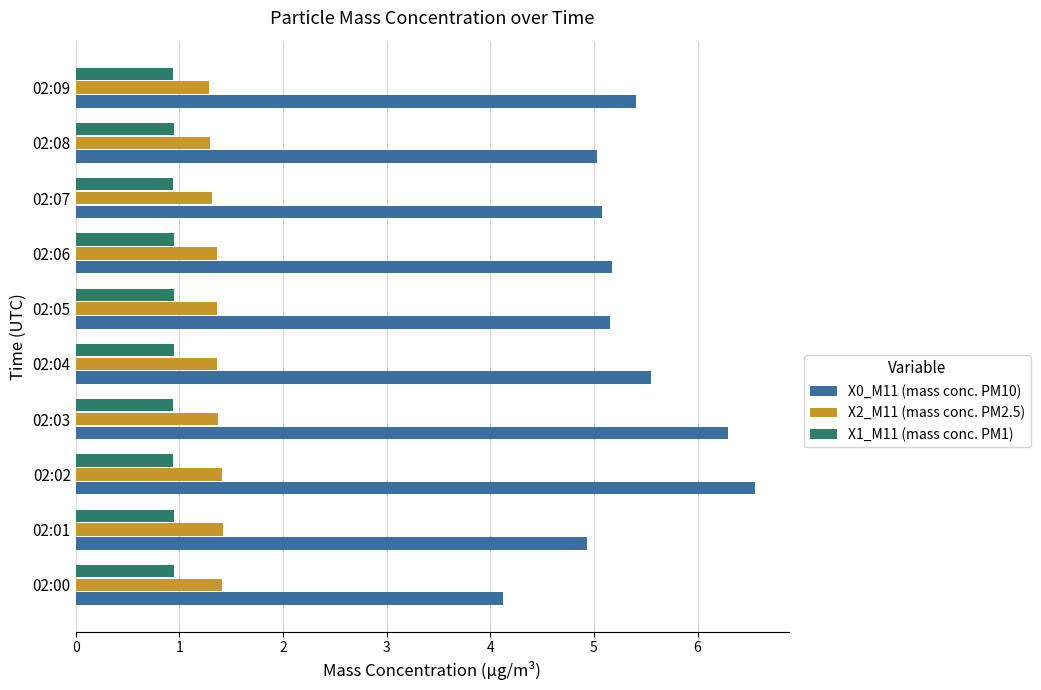

The X2_M11 (mass conc. PM2.5) series shows 0.5 at 02:09. True or false?

False